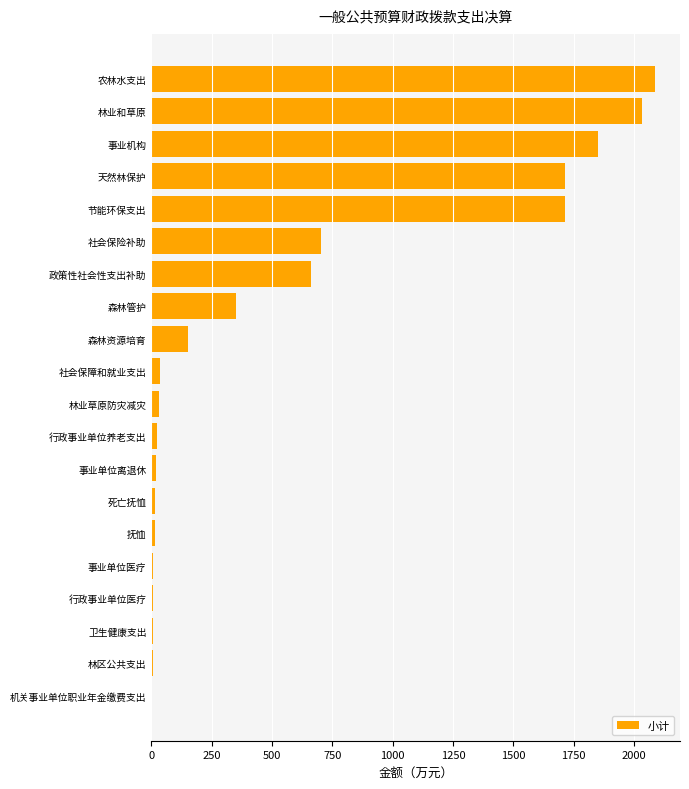

Between 事业机构 and 抚恤, which is larger?

事业机构